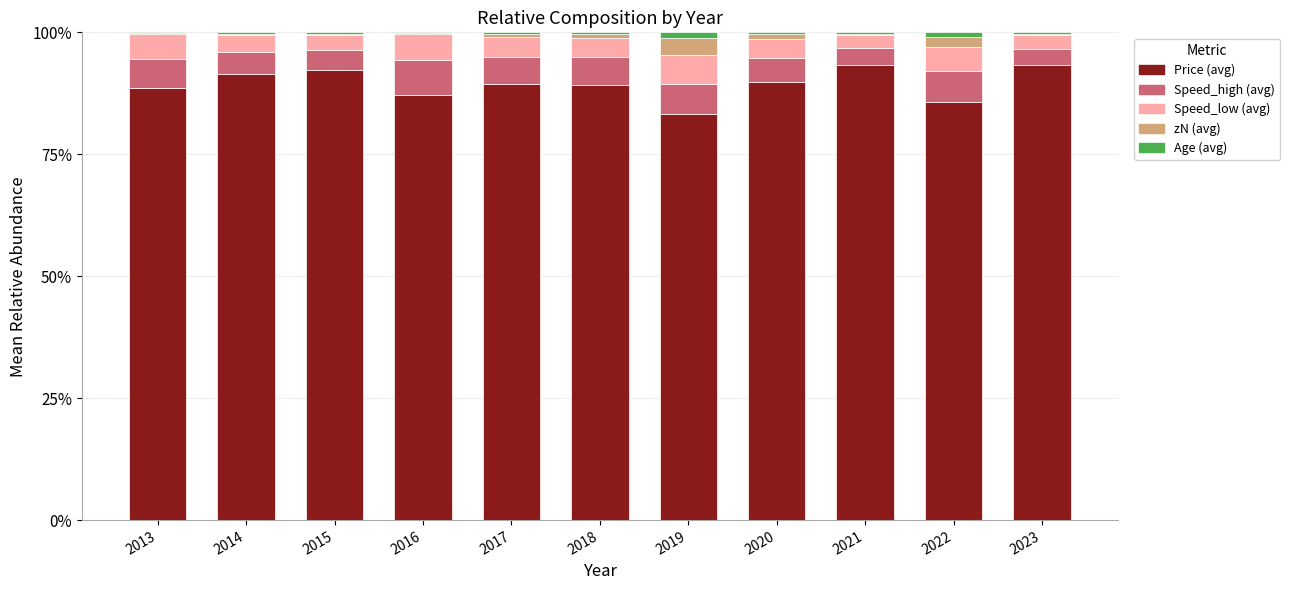

What is the maximum value for Price (avg)?

93.3